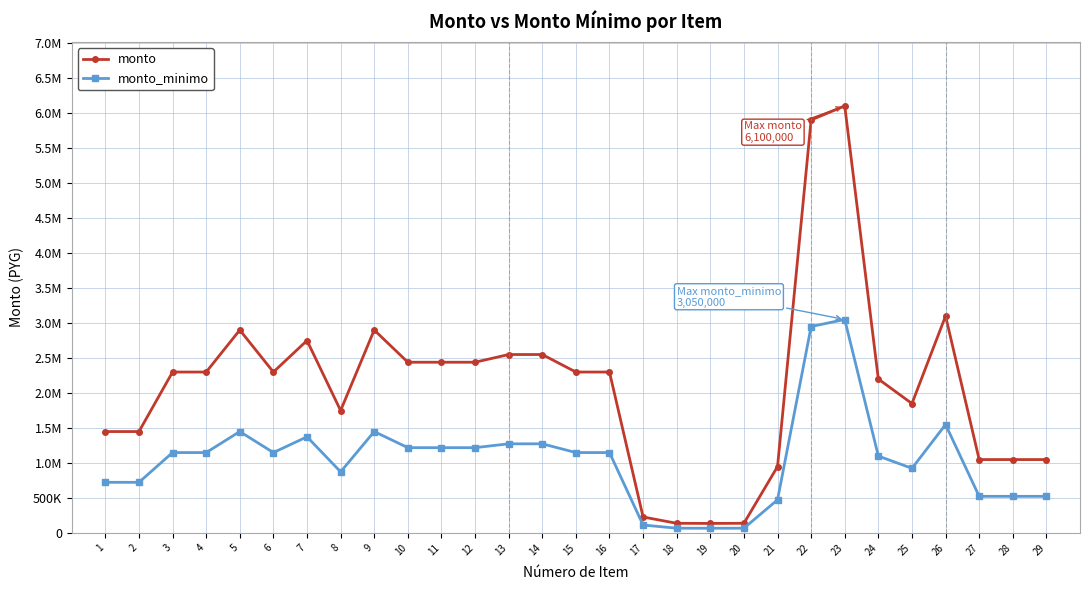

Which series has the largest total across all categories?

monto